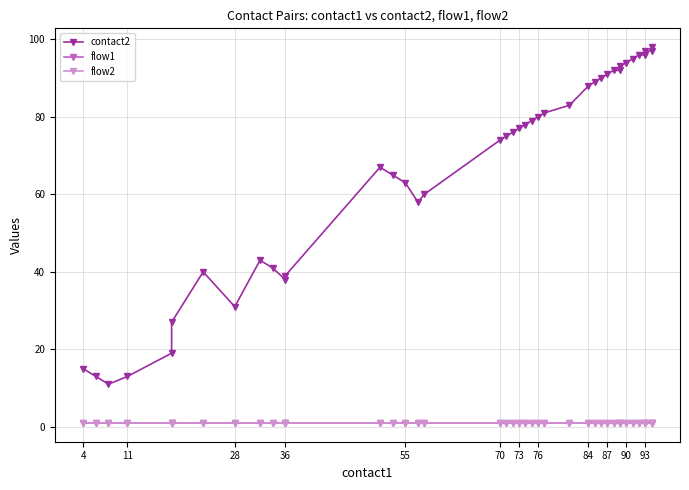

True or false: contact2 and flow1 intersect in this chart.

False